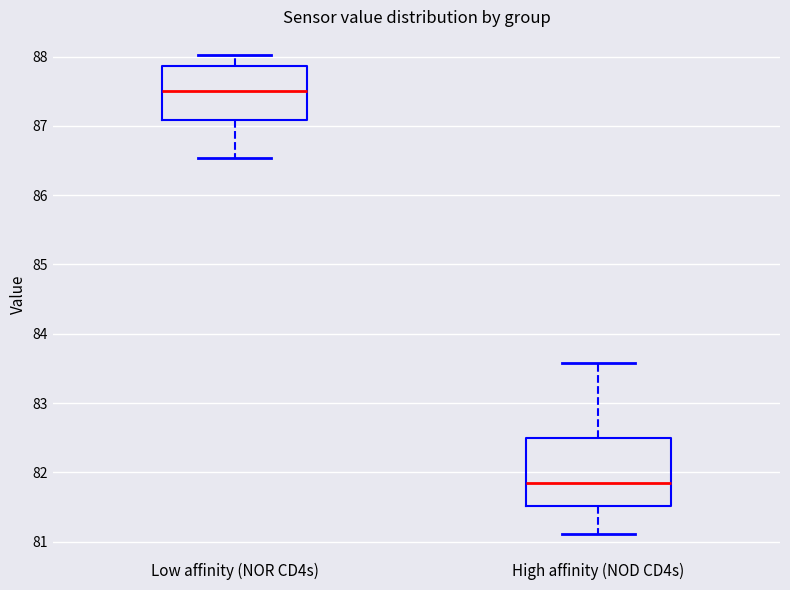

Which box's median line is the lowest?

High affinity (NOD CD4s)